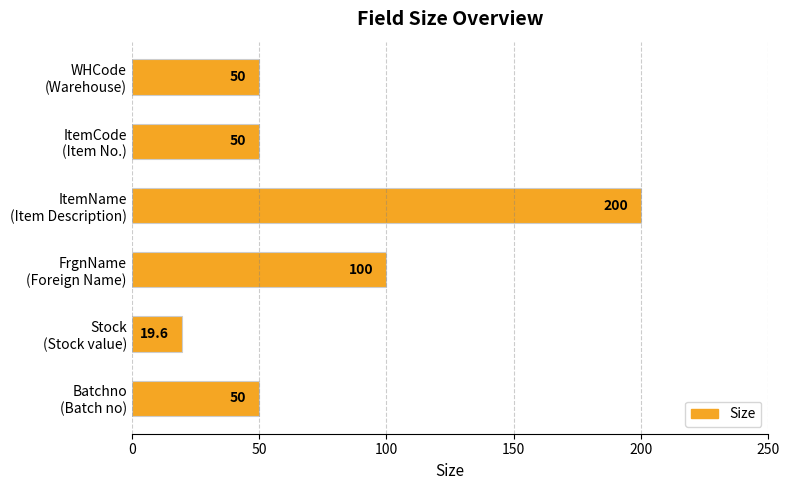

What is the maximum value shown in the chart?

200.0